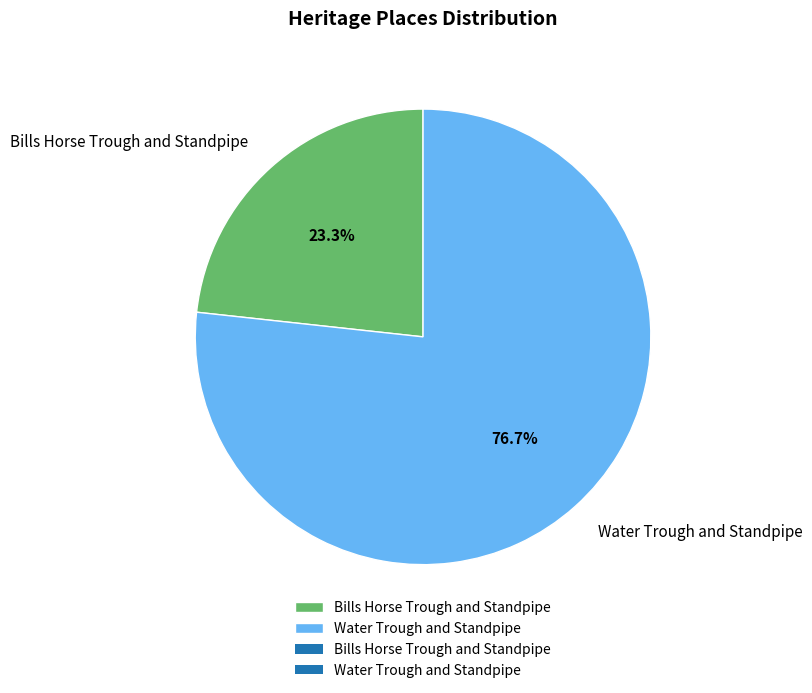

To the nearest percent, what is the difference between the Water Trough and Standpipe and Bills Horse Trough and Standpipe slice percentages?

53%